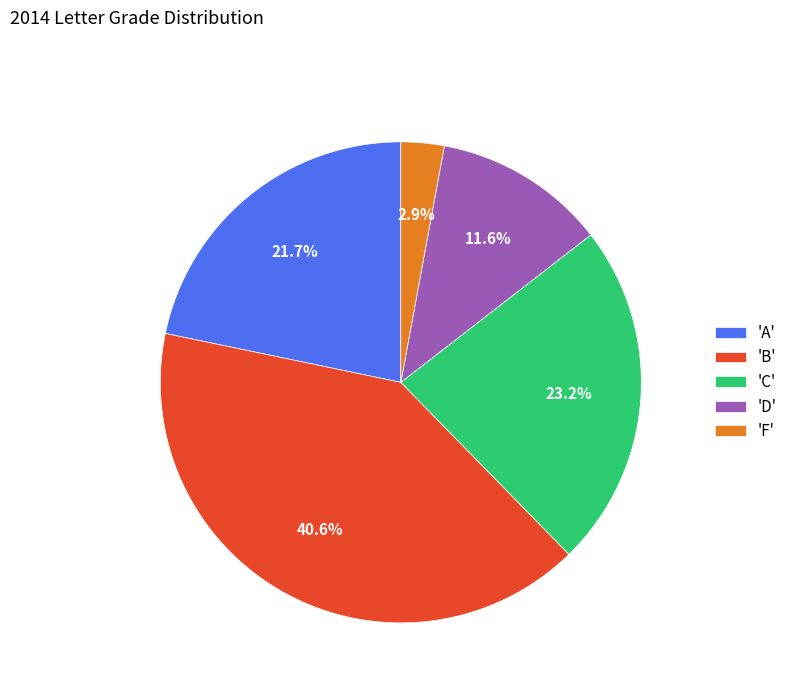

Does 'A' account for over 50% of the chart?

No